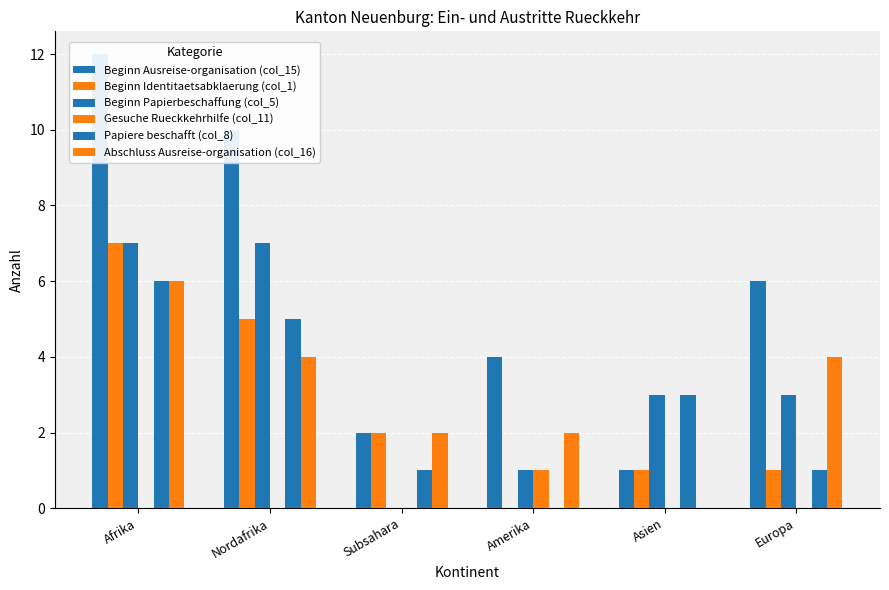

How many categories are shown in the chart?

6